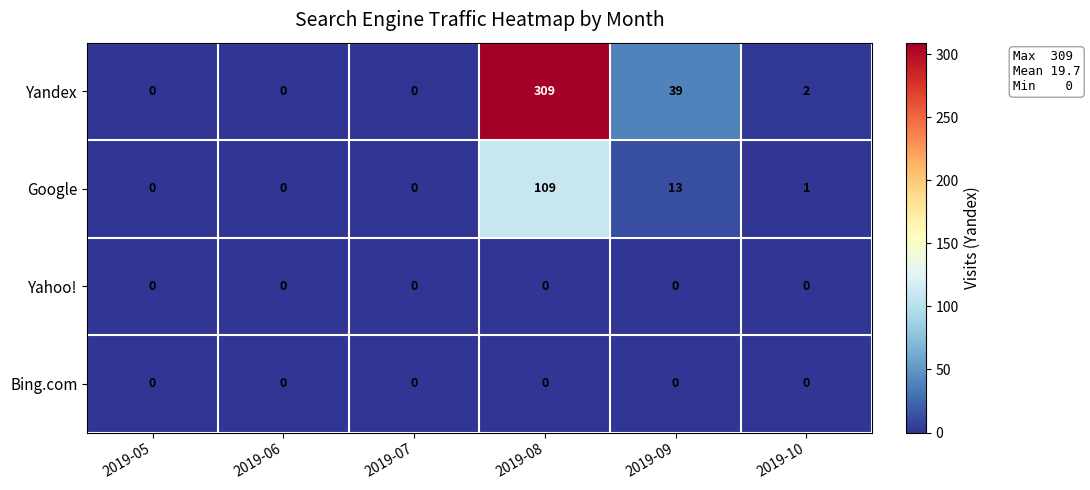

What is the maximum value shown in the chart?

309